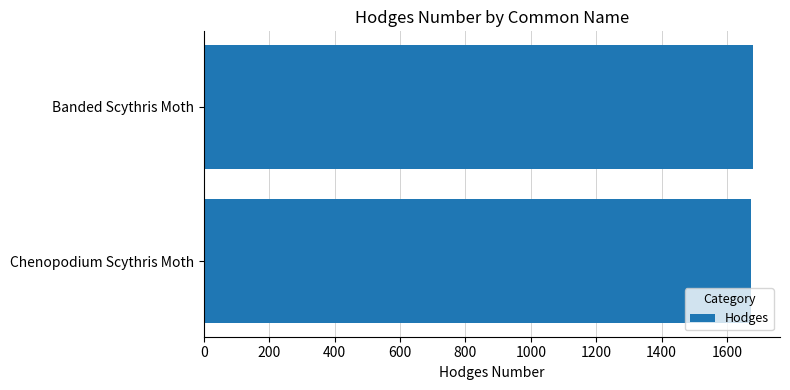

What value does the data have at Chenopodium Scythris Moth?

1673